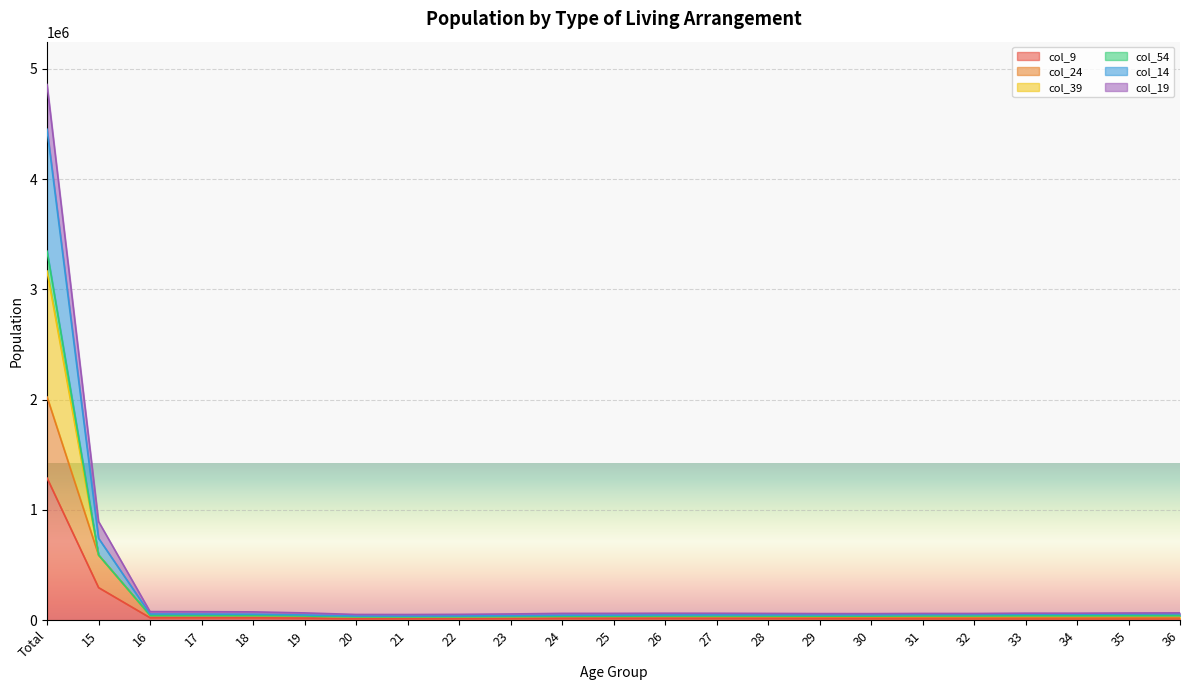

Count the number of categories in the chart.

23